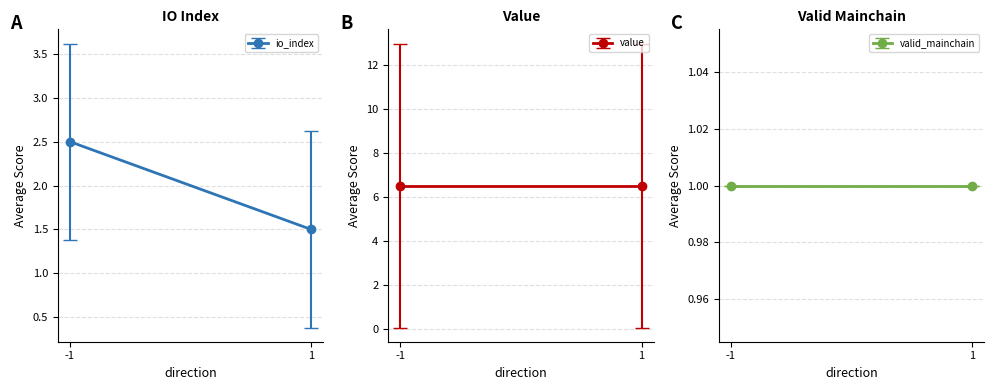

At which category does io_index reach its first local peak?

-1